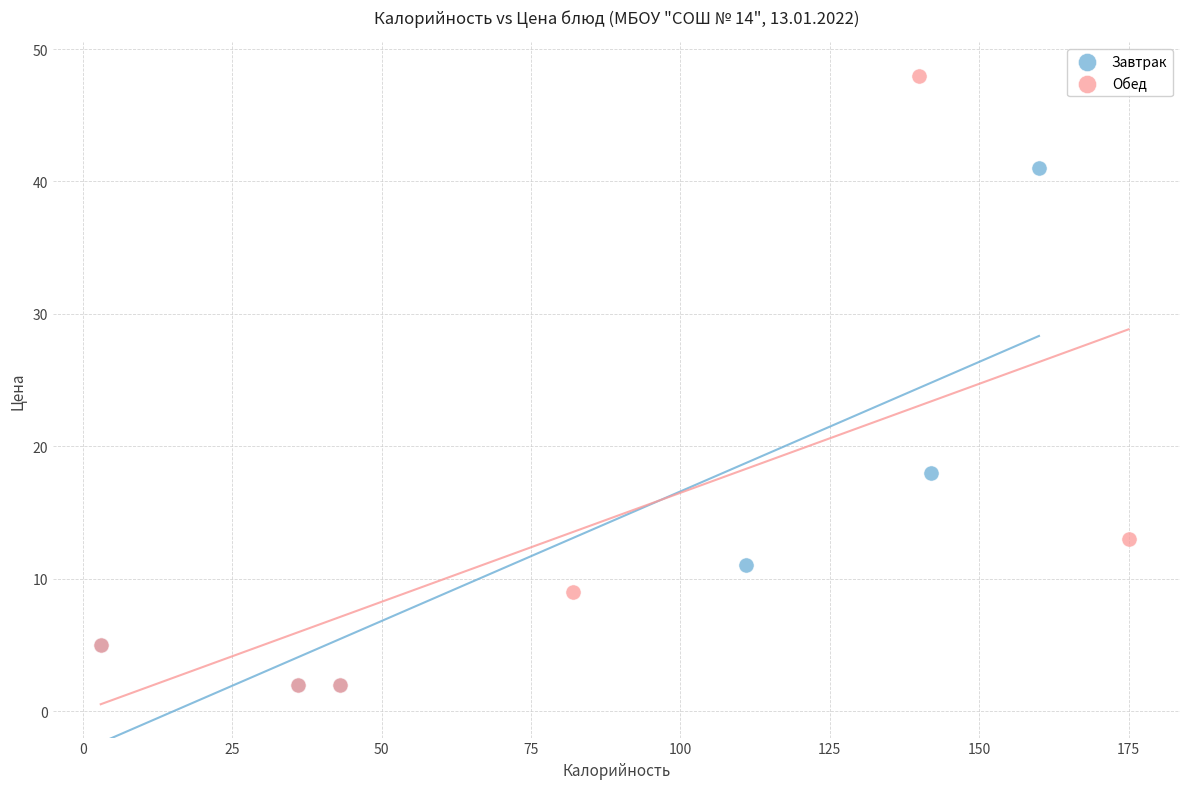

Which series reaches the maximum Y coordinate?

Обед